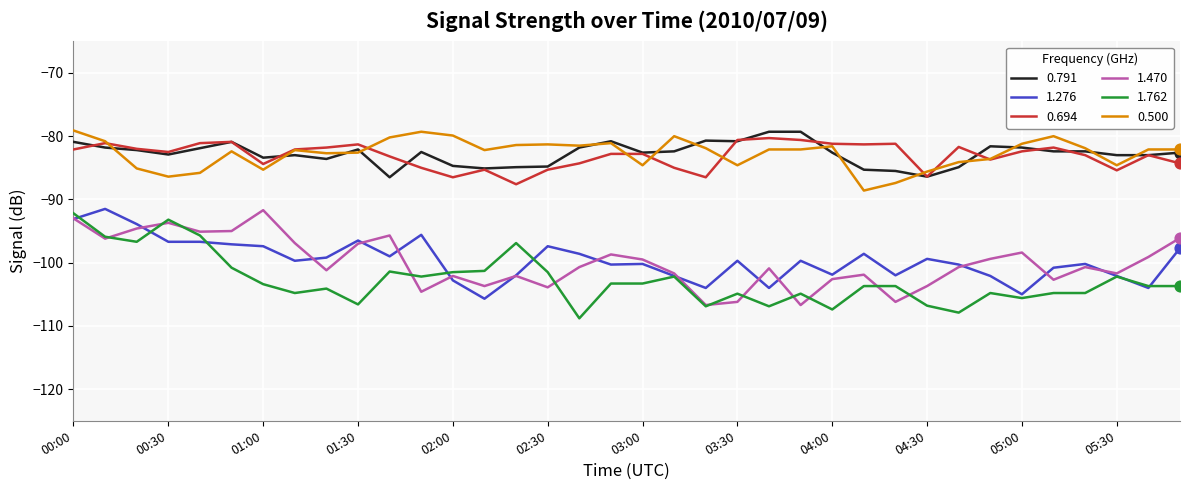

What are all the series names shown in the legend?

0.791, 1.276, 0.694, 1.470, 1.762, 0.500